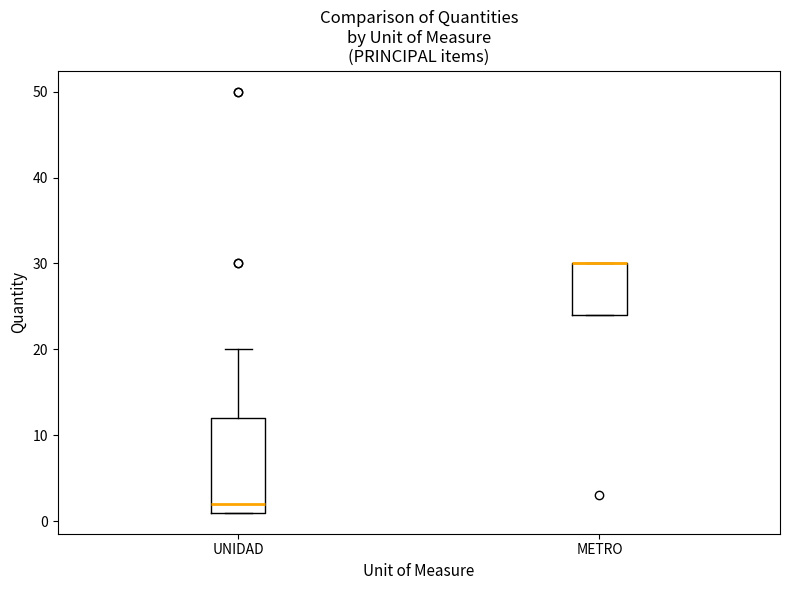

Reading left to right, read every box against the y-axis: the position of its median line, the range the box covers, and the ends of its whiskers. The values are not printed on the chart, so give them approximately, as read against the axis.

UNIDAD: median 2, box 1 to 12, whiskers 1 to 20
METRO: median 30 (drawn on the box's upper edge), box 24 to 30, whiskers 24 to 30